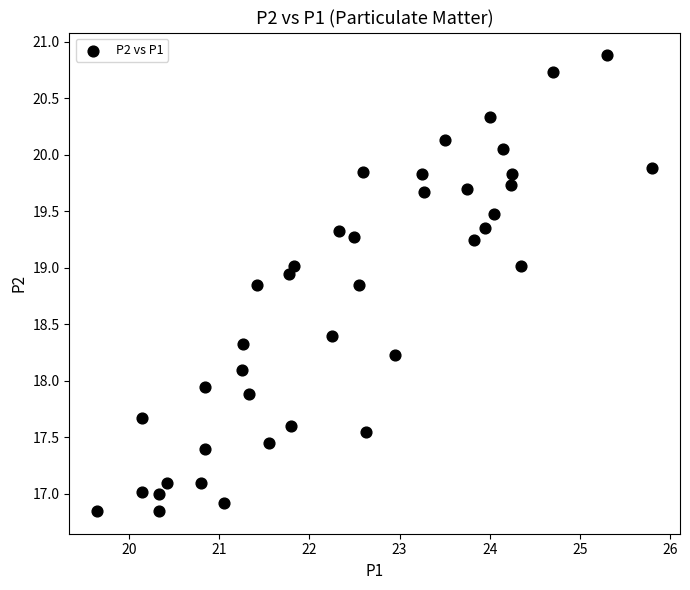

What is the range of Y values (max minus min)?

4.0